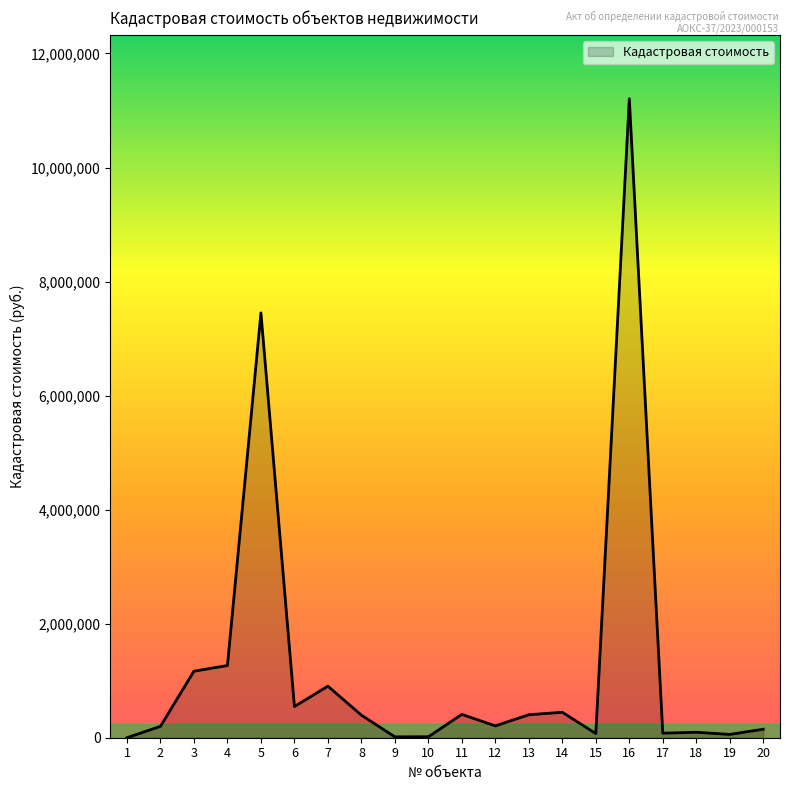

Does the chart display data point markers on the line(s)?

No